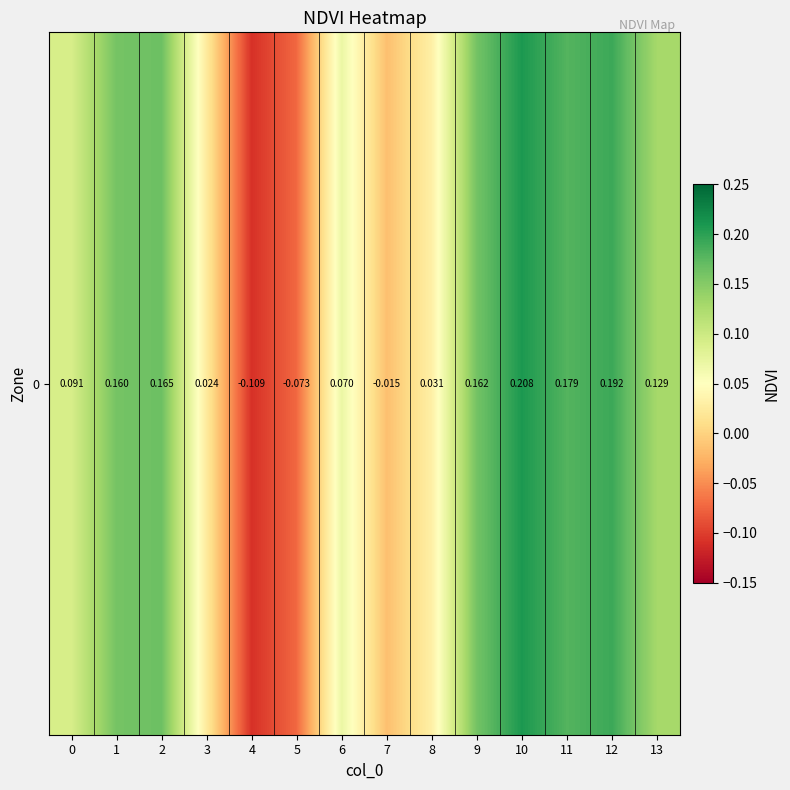

How many data points does each series have?

14